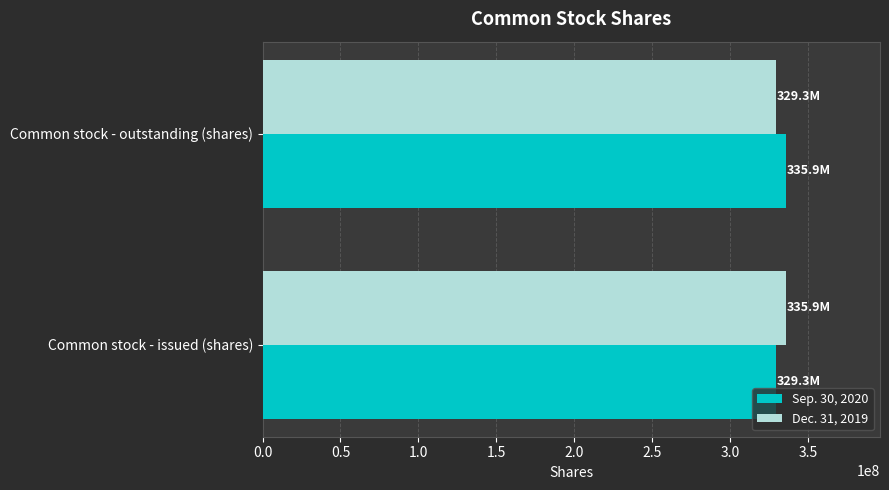

Is it true that Dec. 31, 2019 equals 101037895 at Common stock - issued (shares)?

False